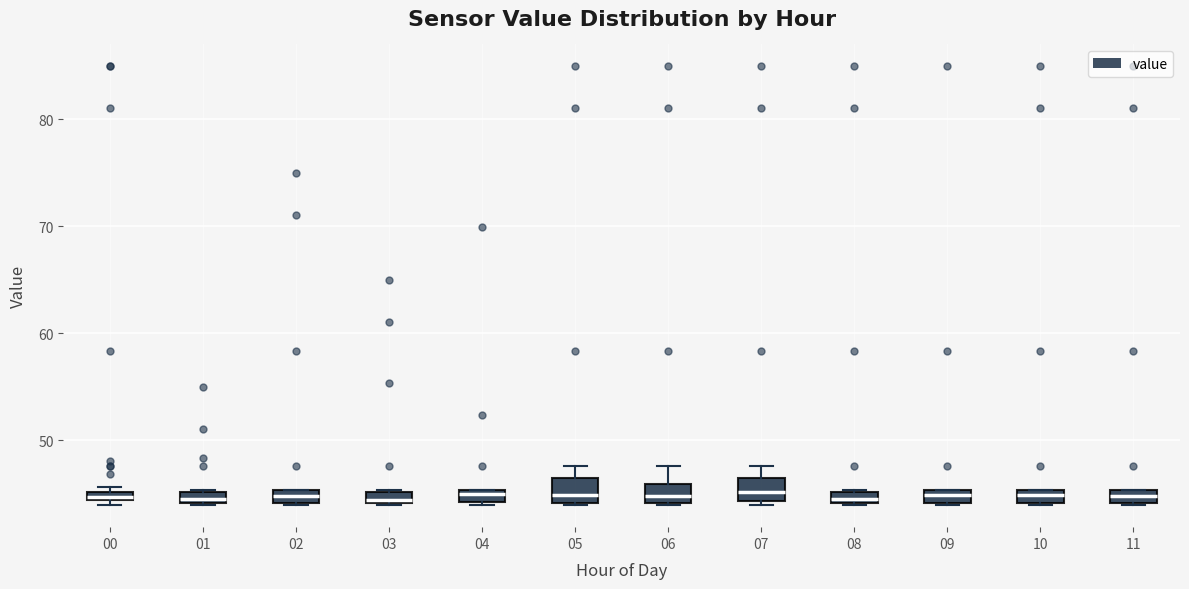

Where is the upper edge of the box at x = 00 on the y-axis? The values are not printed on the chart, so give them approximately, as read against the axis.

45